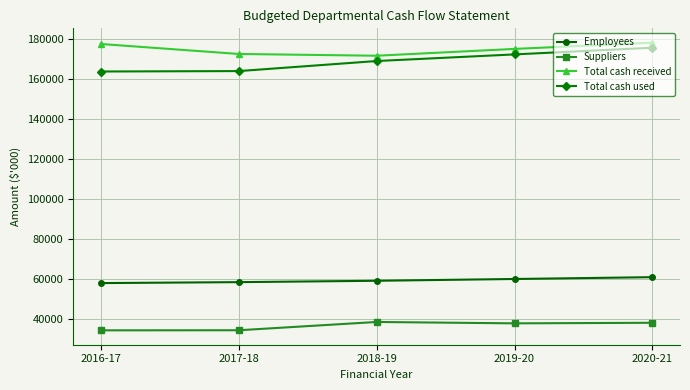

At which label does Total cash used reach its peak?

2020-21